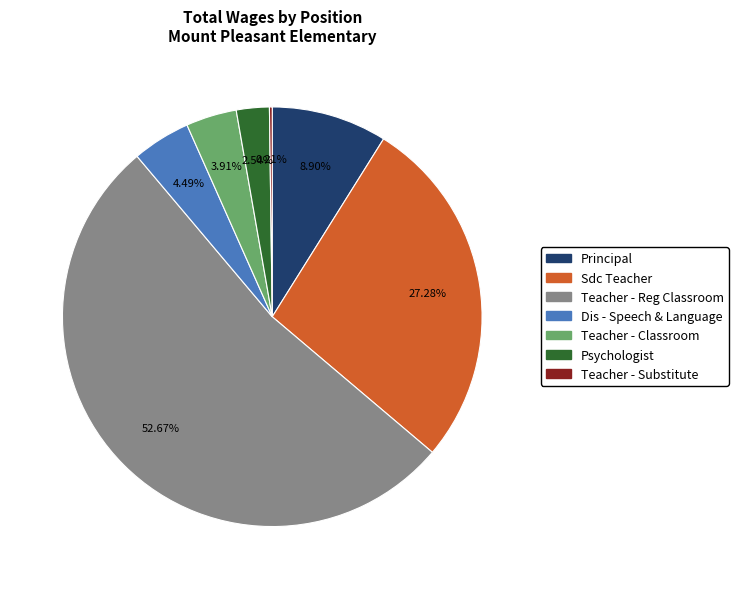

To the nearest percent, what is the average slice percentage?

14%